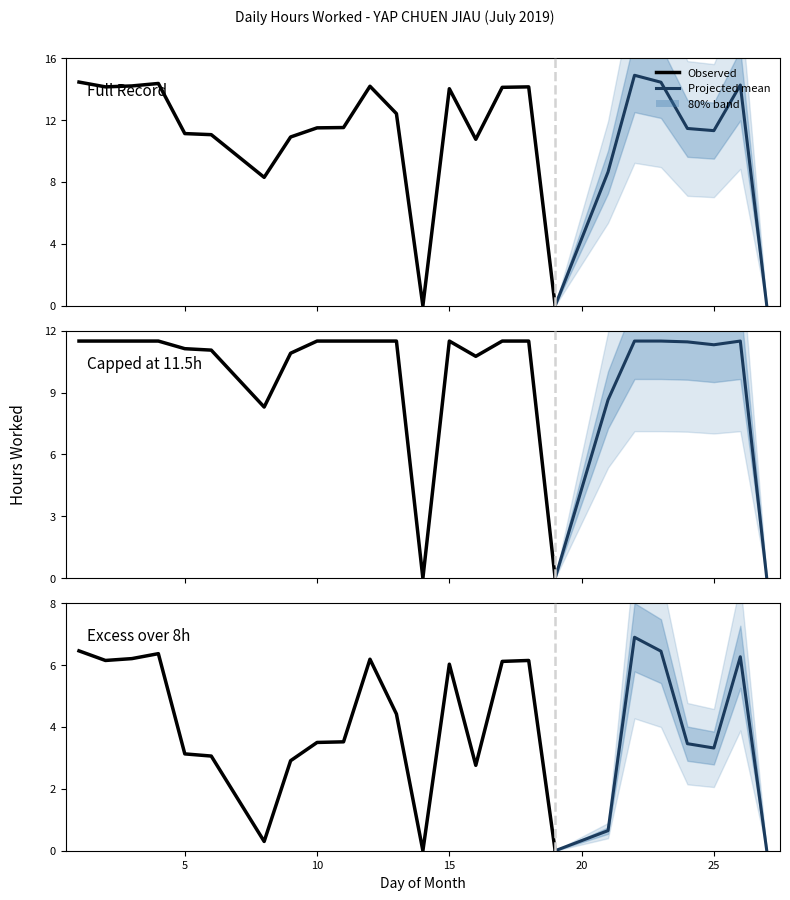

How many values are below 11?

7